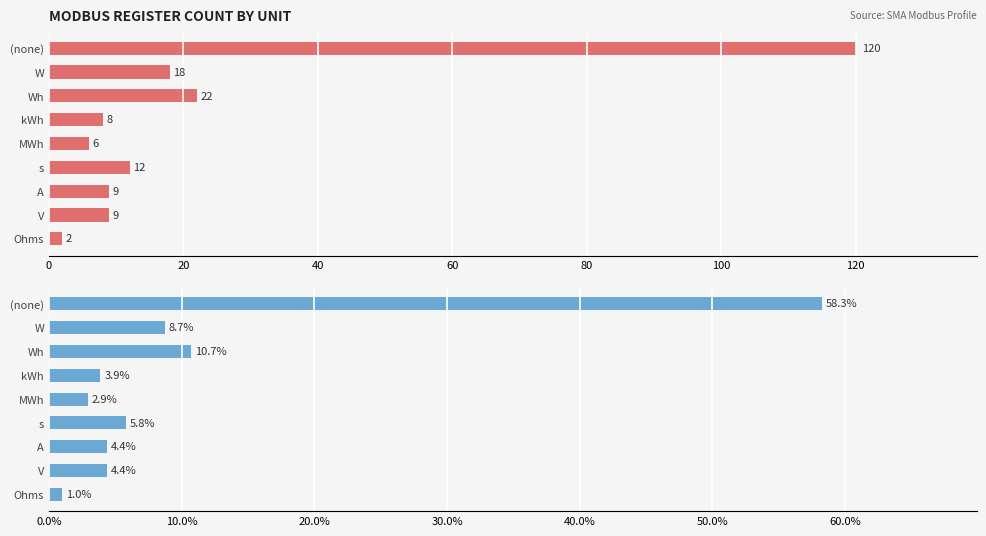

Does the chart contain stacked bars?

No